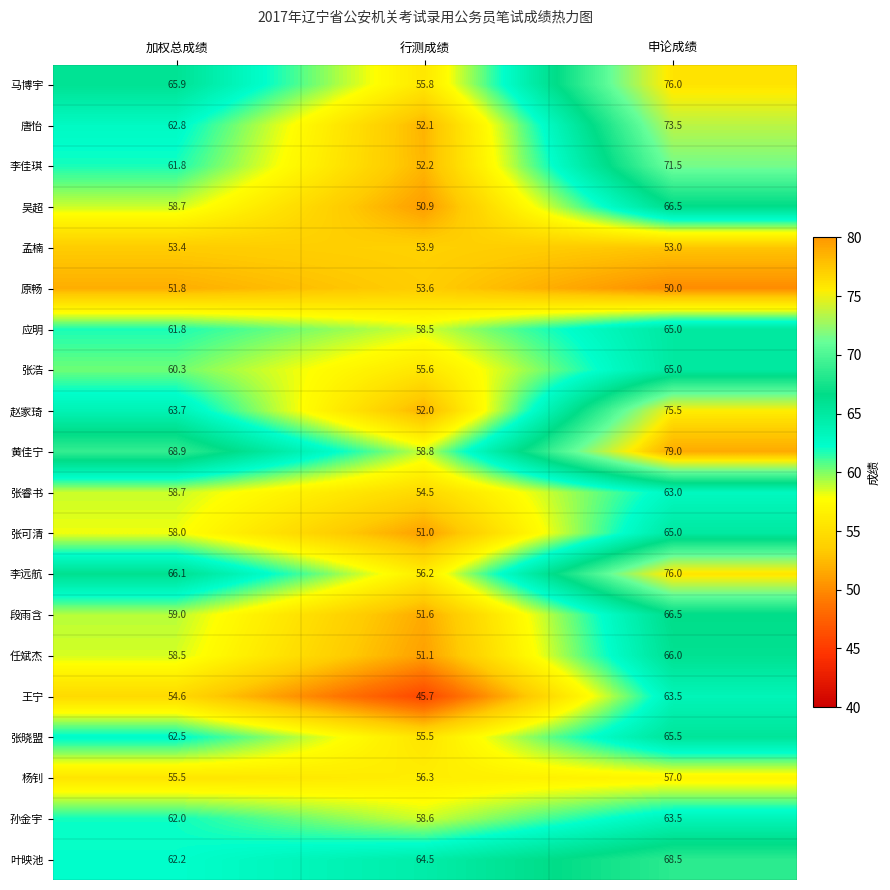

Between 行测成绩 and 申论成绩, which series saw the biggest shift?

赵家琦